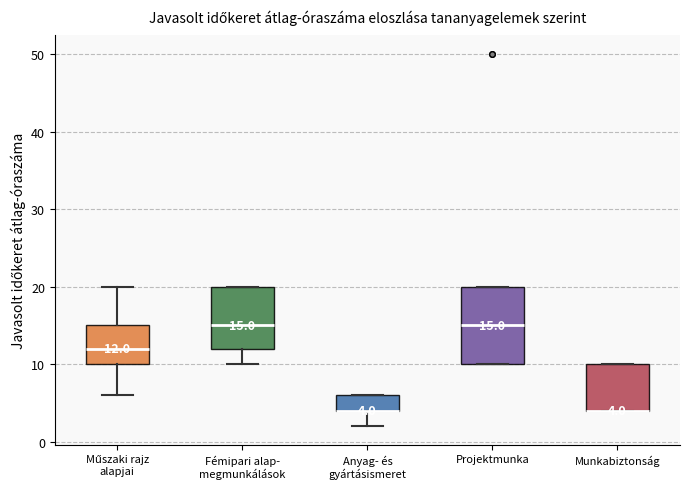

Comparing the boxes themselves (not the whiskers), which one is the tallest?

Projektmunka